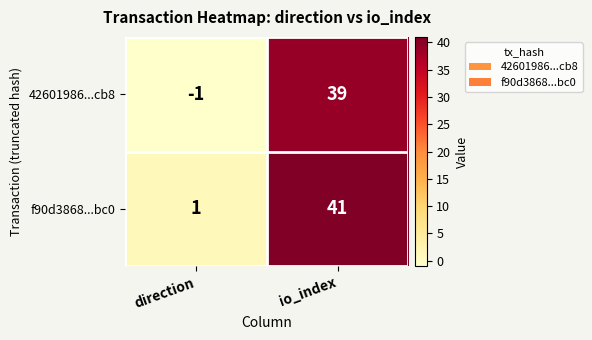

True or false: f90d3868...bc0 has a value of 10 at io_index.

False